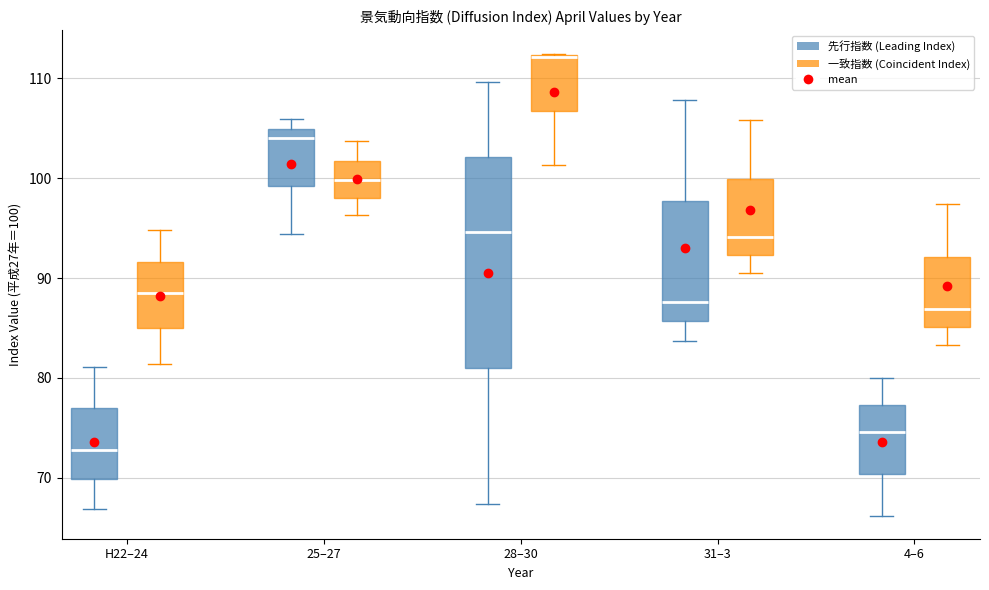

Reading left to right, transcribe this box plot: for each box, give where its median line is, the range the box spans, and where its two whiskers end, as read against the y-axis. The values are not printed on the chart, so give them approximately, as read against the axis.

H22–24 (先行指数 (Leading Index)): median 73, box 70 to 77, whiskers 67 to 81
H22–24 (一致指数 (Coincident Index)): median 89, box 85 to 92, whiskers 81 to 95
25–27 (先行指数 (Leading Index)): median 104, box 99 to 105, whiskers 94 to 106
25–27 (一致指数 (Coincident Index)): median 100, box 98 to 102, whiskers 96 to 104
28–30 (先行指数 (Leading Index)): median 95, box 81 to 102, whiskers 67 to 110
28–30 (一致指数 (Coincident Index)): median 112 (drawn on the box's upper edge), box 107 to 112, whiskers 101 to 113
31–3 (先行指数 (Leading Index)): median 88, box 86 to 98, whiskers 84 to 108
31–3 (一致指数 (Coincident Index)): median 94, box 92 to 100, whiskers 91 to 106
4–6 (先行指数 (Leading Index)): median 75, box 70 to 77, whiskers 66 to 80
4–6 (一致指数 (Coincident Index)): median 87, box 85 to 92, whiskers 83 to 97